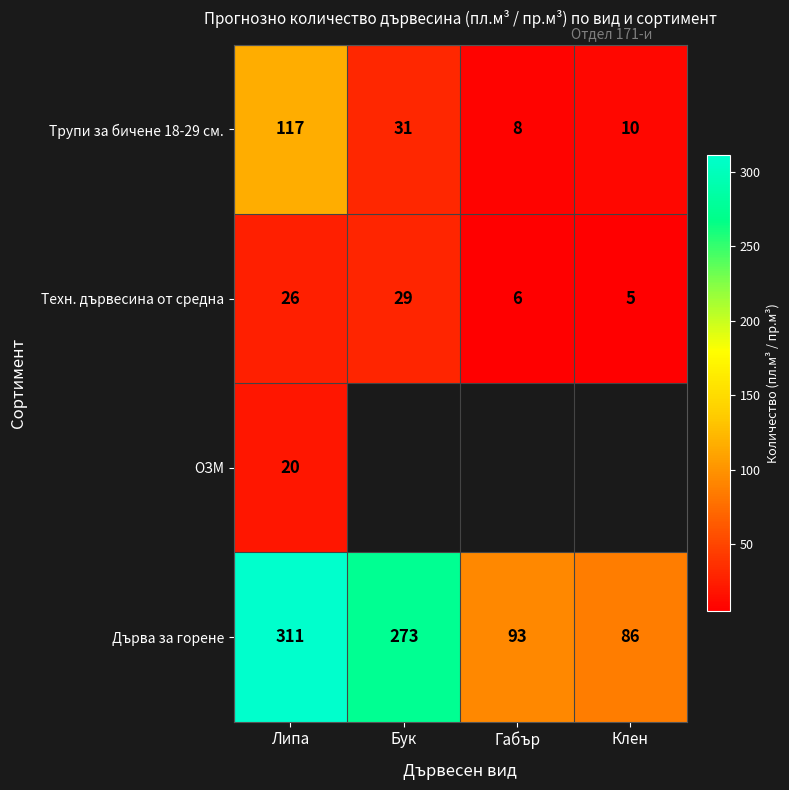

What is the sum of the Трупи за бичене 18-29 см. values at Липа and Габър?

125